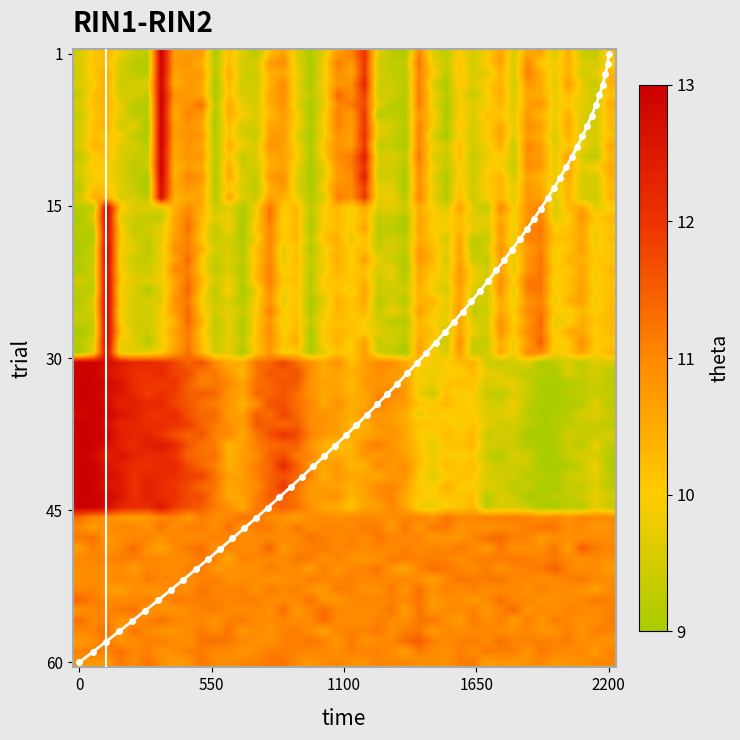

At how many categories does at least one series exceed 0?

40